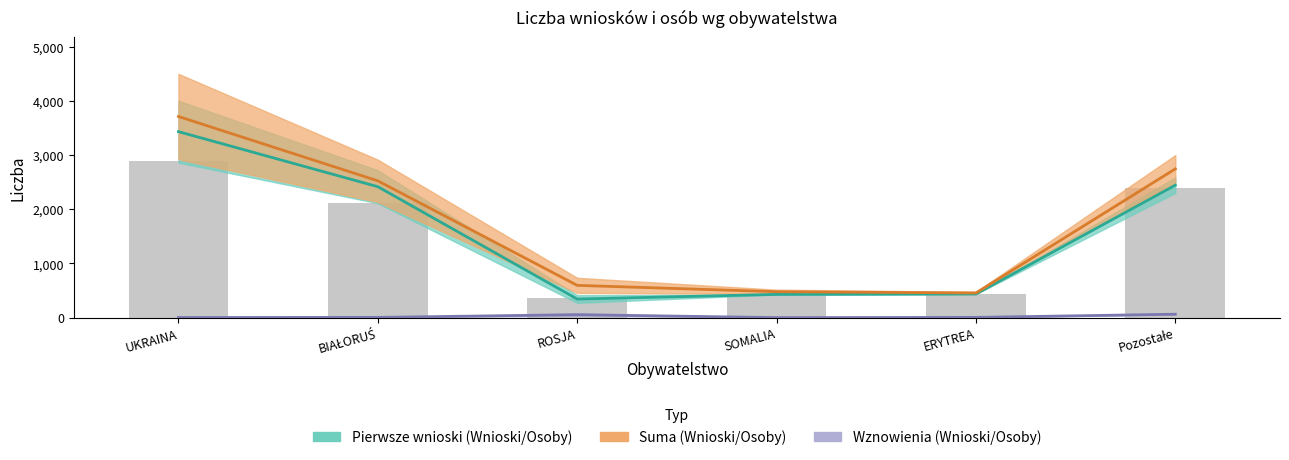

At BIAŁORUŚ, list the series in order from largest to smallest.

SUMA, PIERWSZE, WZNOWIENIA